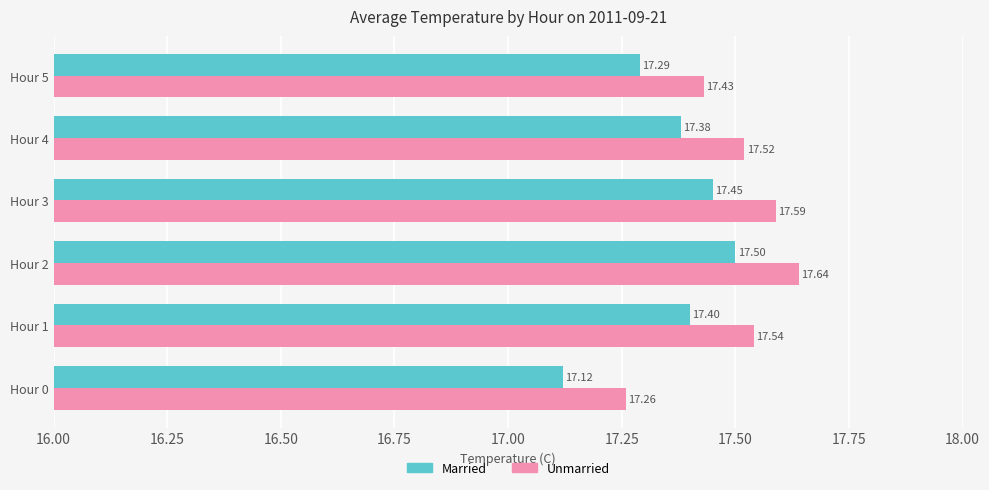

Where is Married nearest to the value 17?

Hour 0